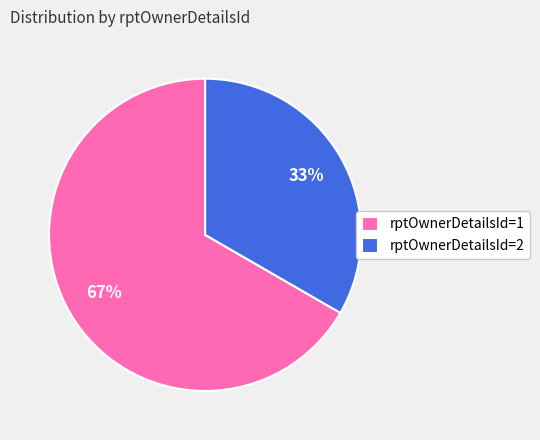

Is it true that rptOwnerDetailsId=2 is 27% of the pie?

False